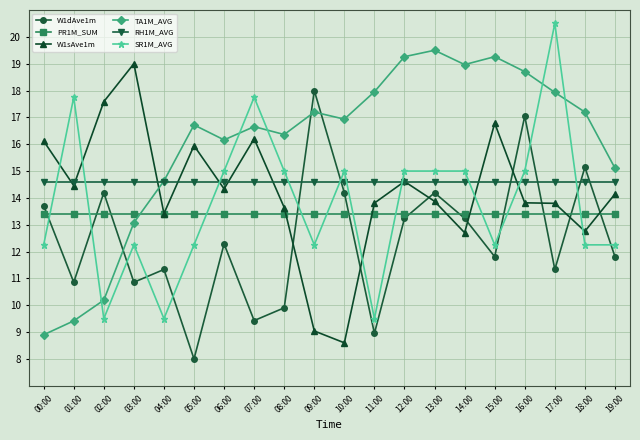

After their last crossing, which series has the higher values: W1dAve1m or PR1M_SUM?

PR1M_SUM